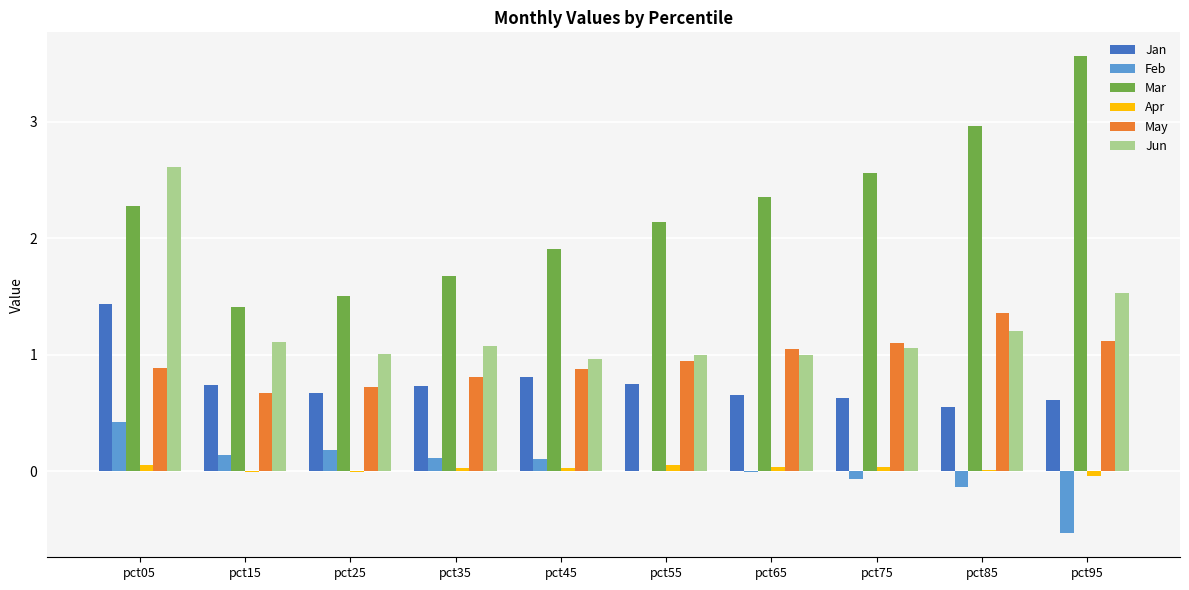

What is the maximum value shown in the chart?

3.6